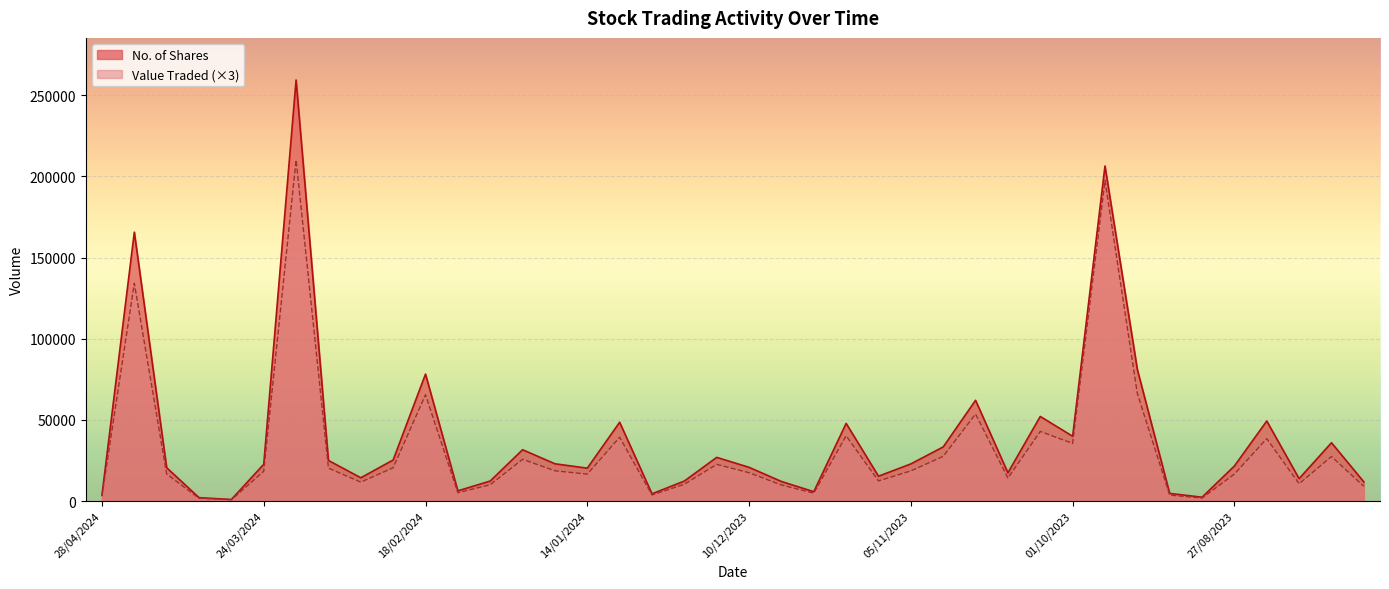

How many values in the Value Traded series exceed 18333?

19